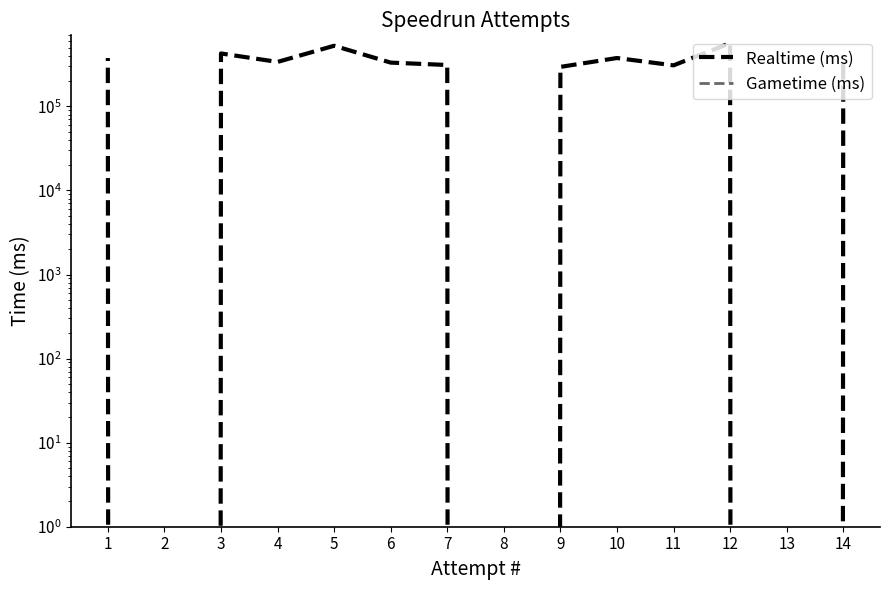

What are all the series names shown in the legend?

Realtime (ms), Gametime (ms)